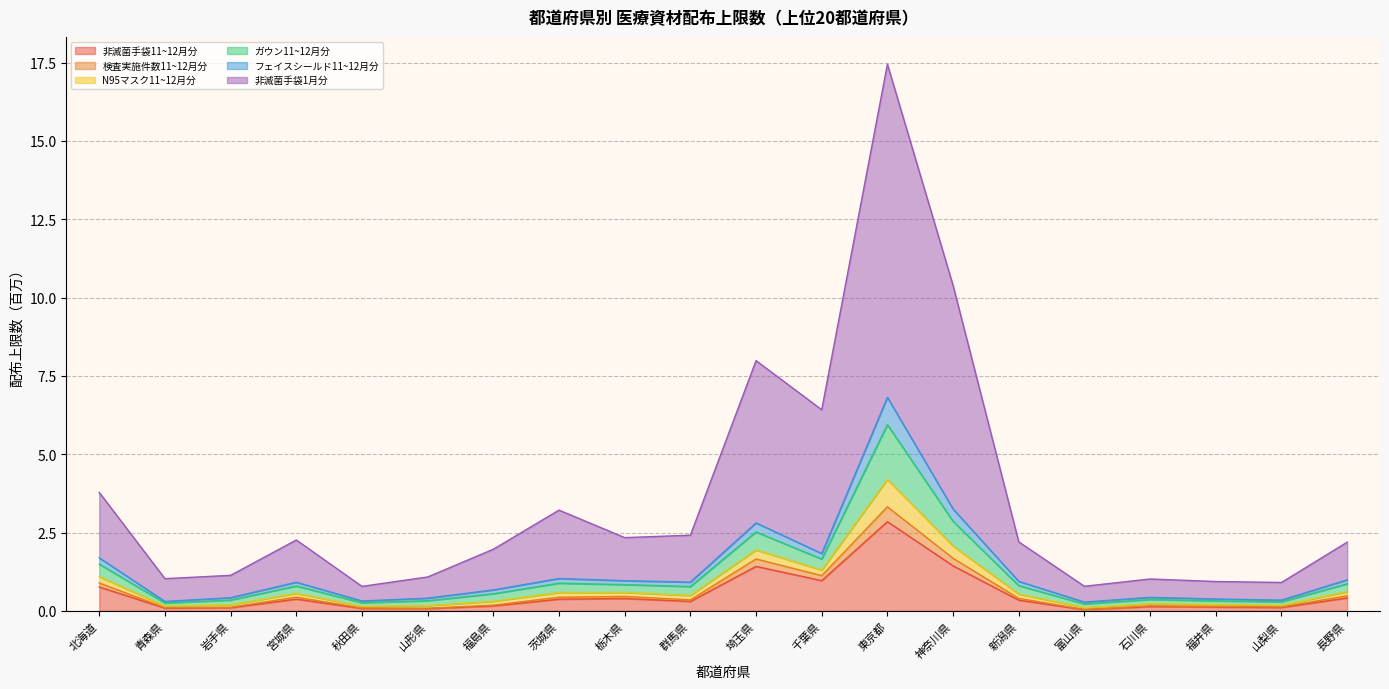

What is the difference between the highest and lowest values at 福井県?

0.8